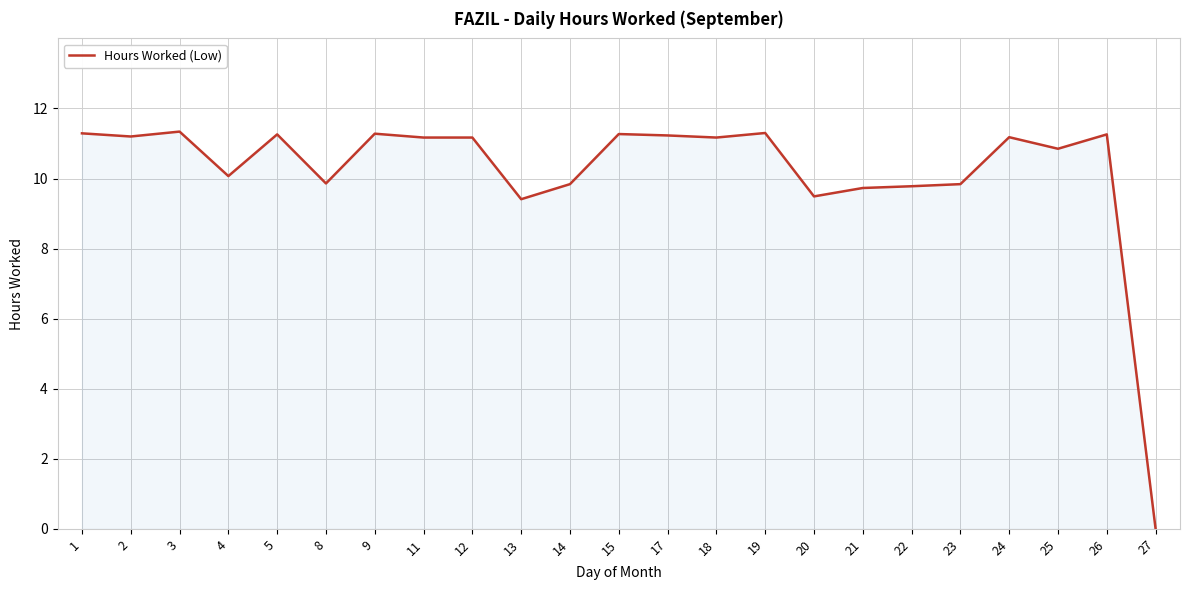

What is the difference between the maximum and minimum values?

11.3